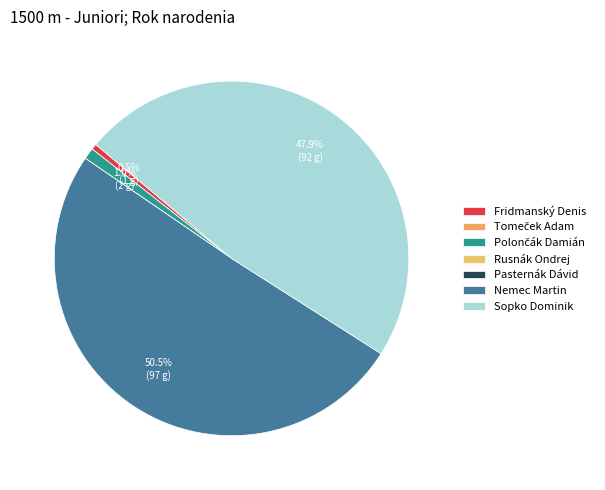

What is the majority slice?

Nemec Martin